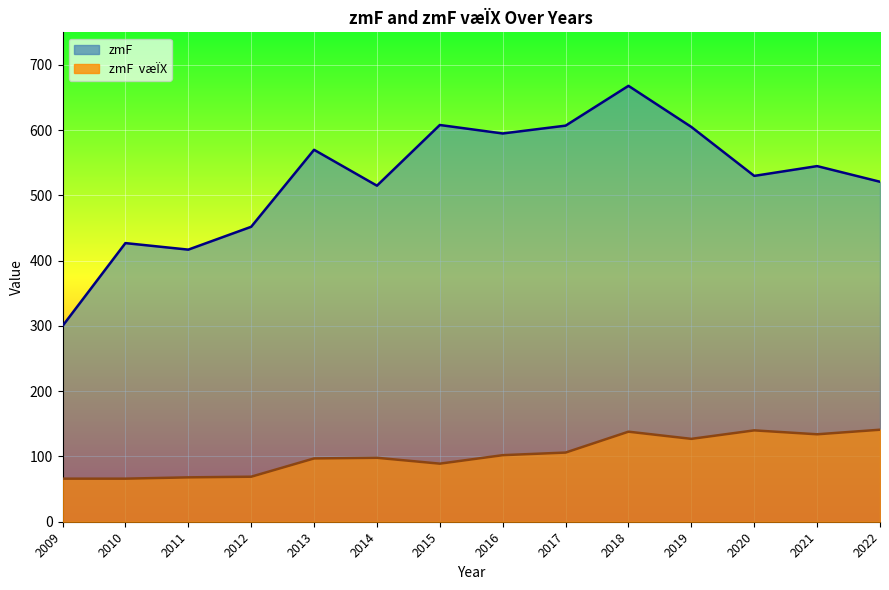

What is the value of the zmF point at the 13th from the left?

545